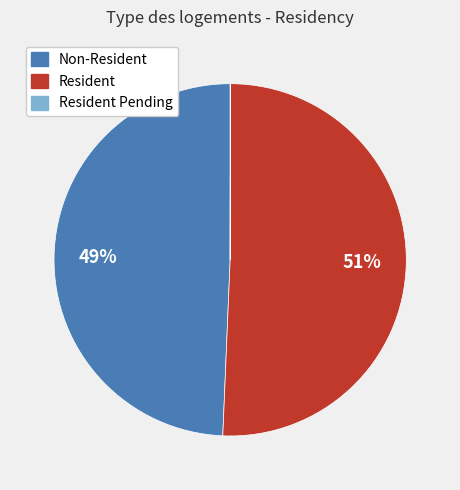

To the nearest percent, what is the average slice percentage?

33%